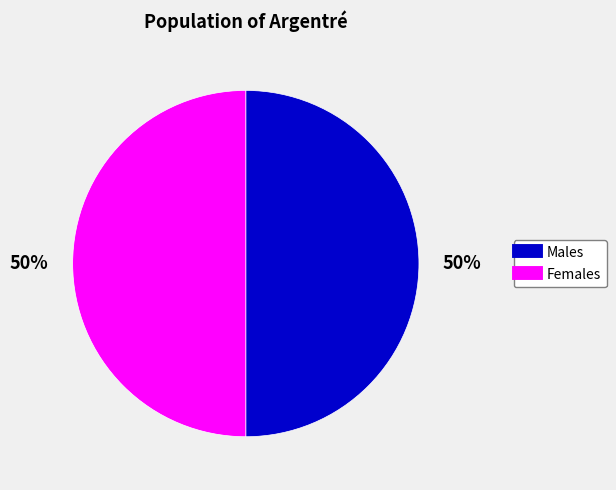

To the nearest percent, what is the difference between the largest and smallest slice percentages?

0%